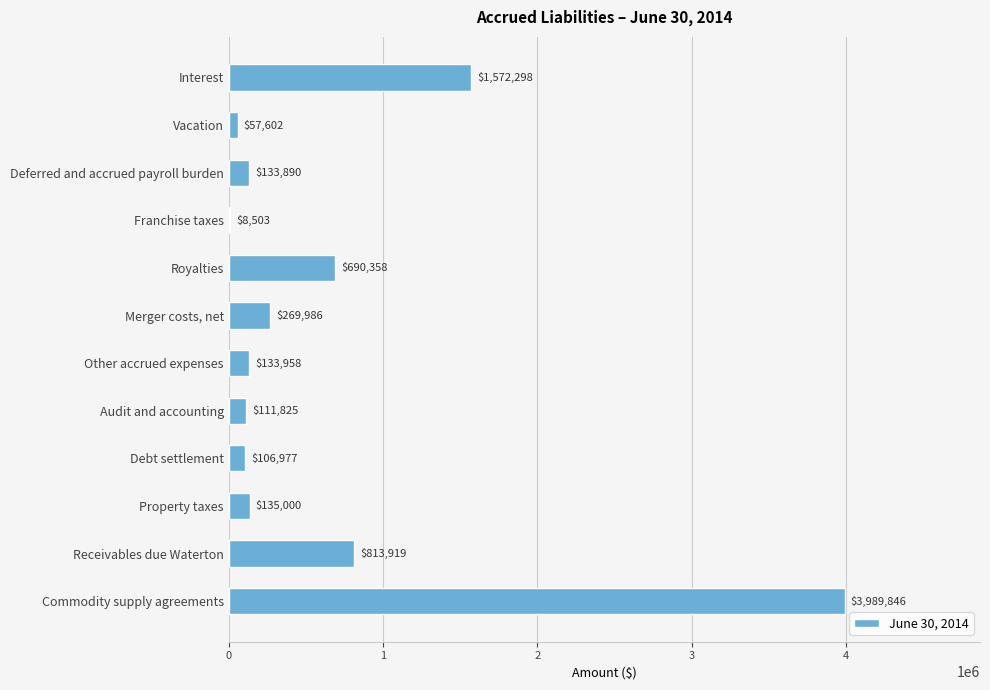

What is the sum of all values?

8024162